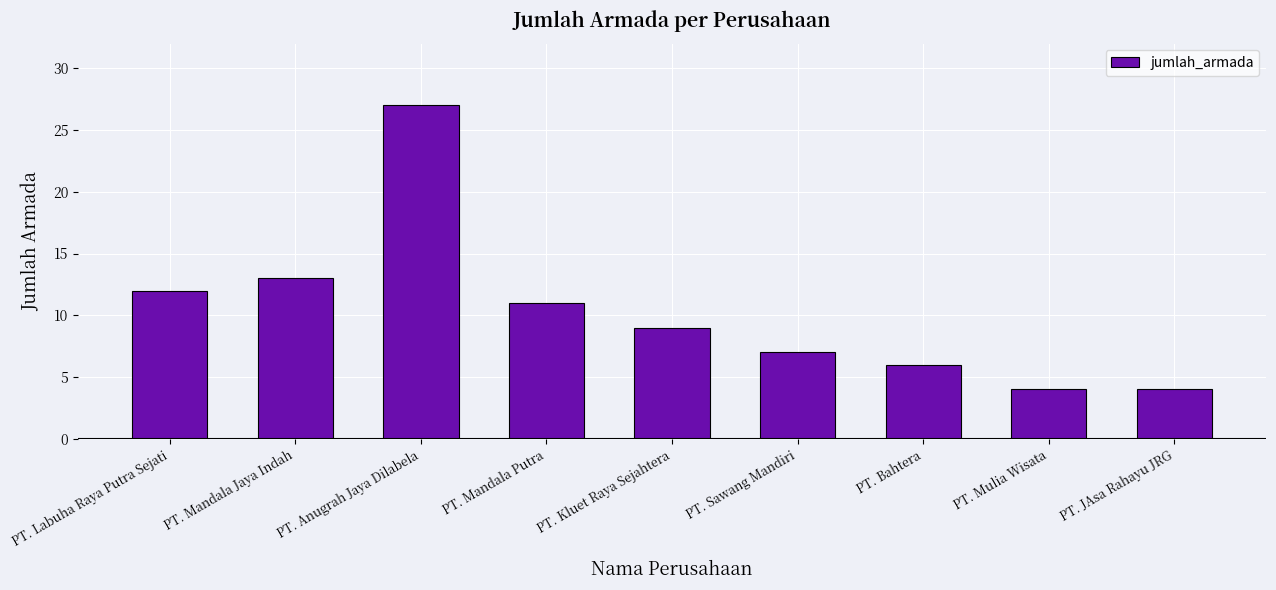

Reading right to left, transcribe all the data shown in this chart.

4	4	6	7	9	11	27	13	12